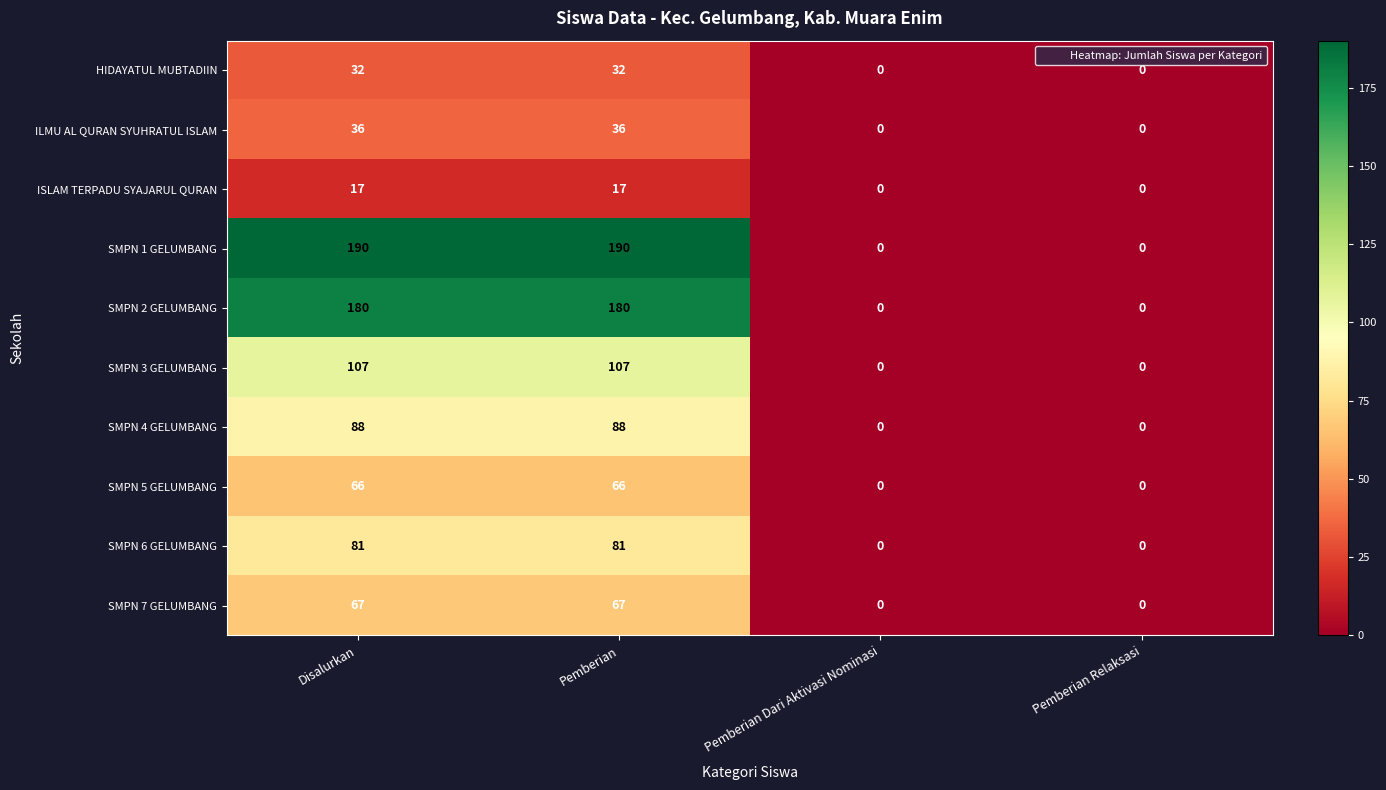

What is the difference between the highest and lowest values at Disalurkan?

173